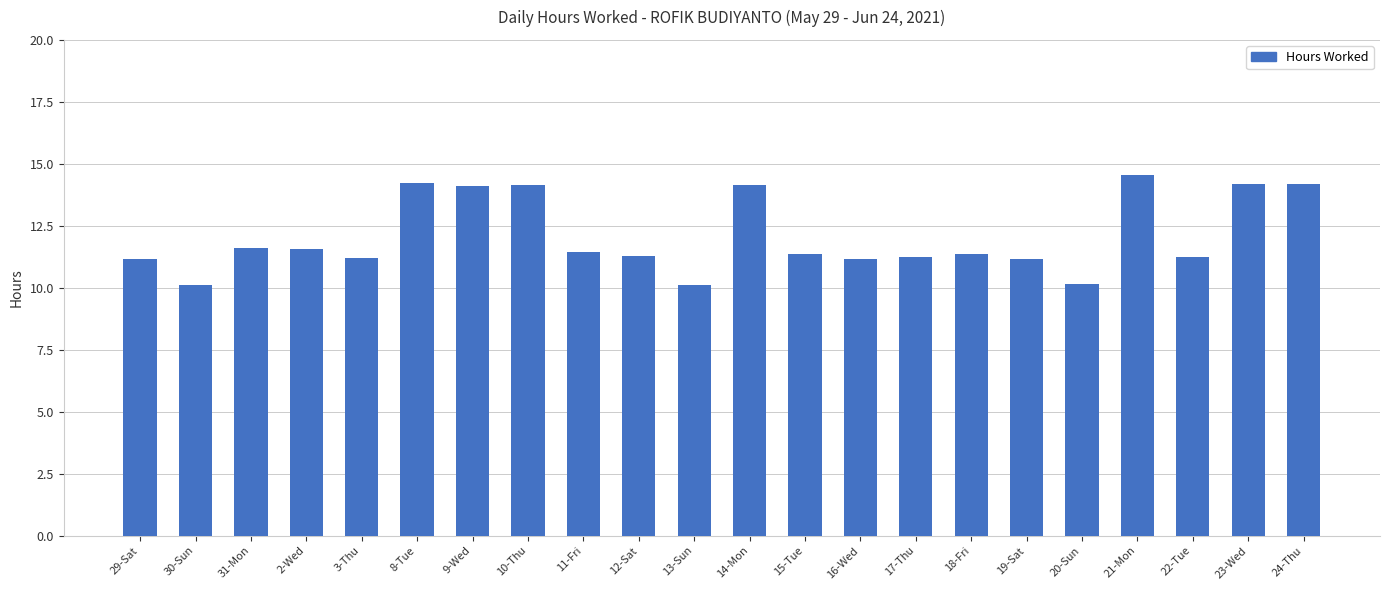

Is it true that the value at 11-Fri is 11.4?

True